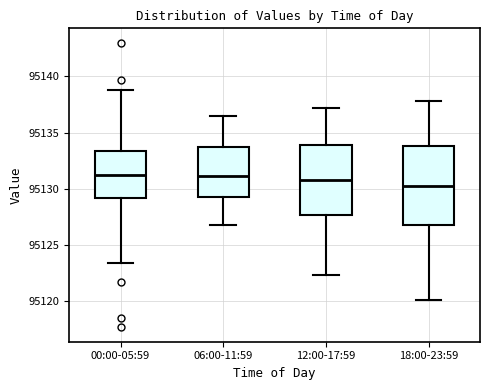

Where does the median line of the box for 06:00-11:59 sit on the y-axis? The values are not printed on the chart, so give them approximately, as read against the axis.

95131.0